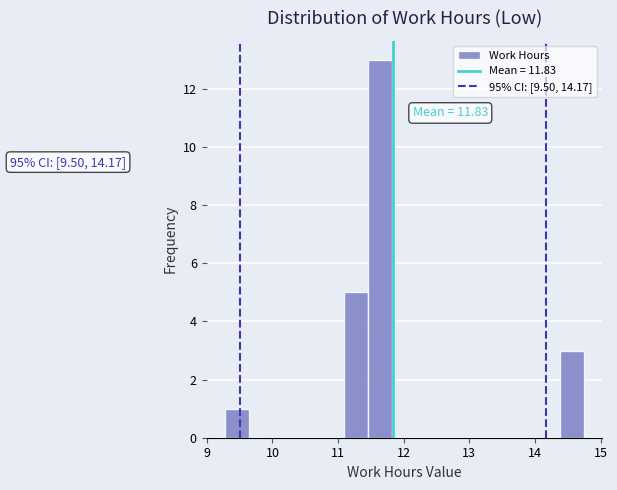

Read against the x-axis, roughly where is the centre of the tallest bar?

11.6